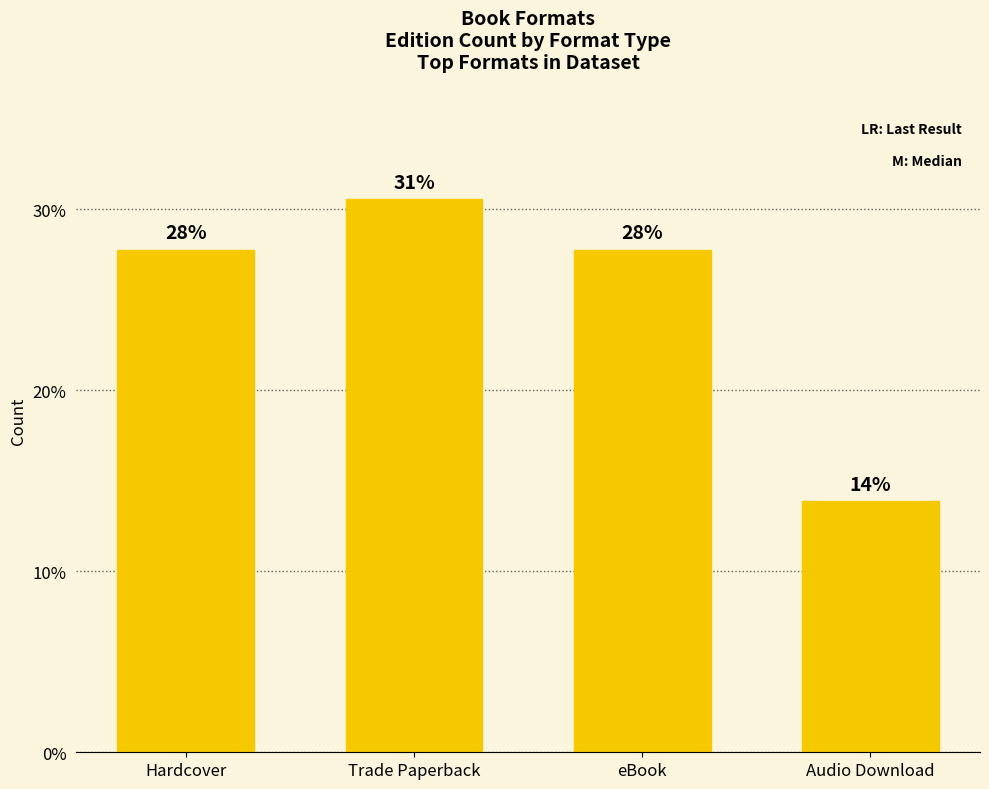

What is the smallest value displayed?

13.9